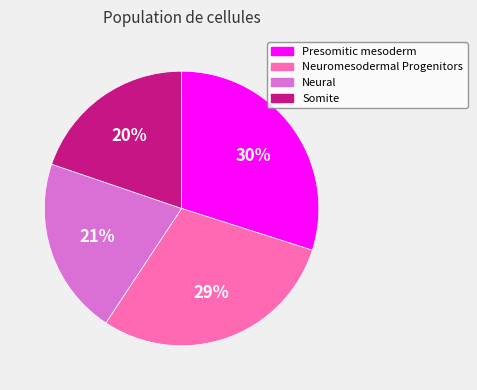

What is the largest slice in the pie chart?

Presomitic mesoderm